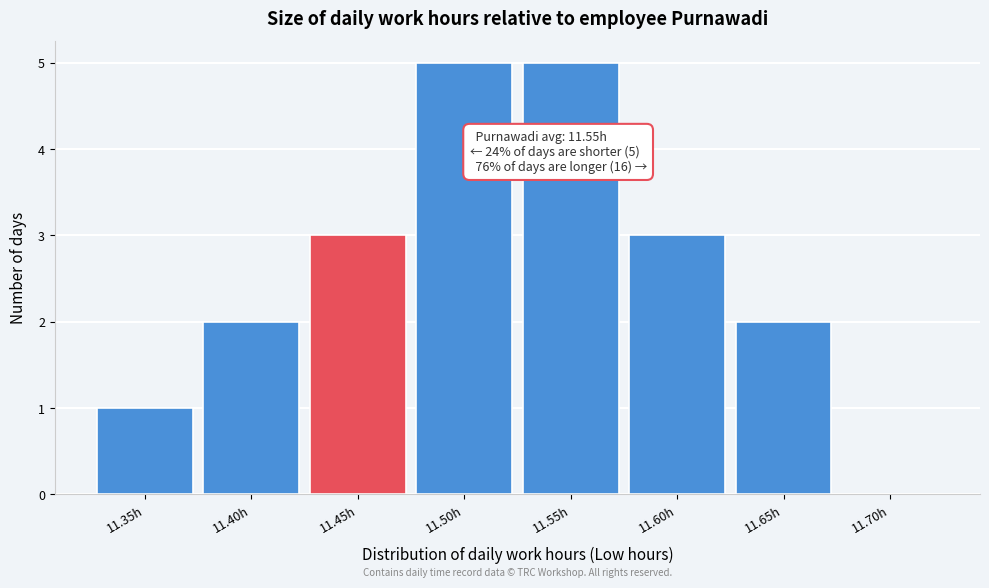

Reading left to right, list all the values displayed in this chart.

11.35h=1	11.40h=2	11.45h=3	11.50h=5	11.55h=5	11.60h=3	11.65h=2	11.70h=0